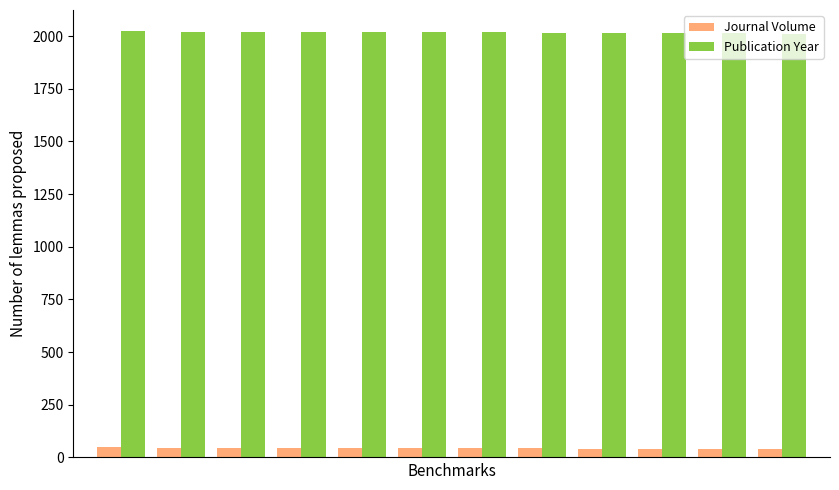

Are the bars grouped side by side (vs. stacked)?

Yes